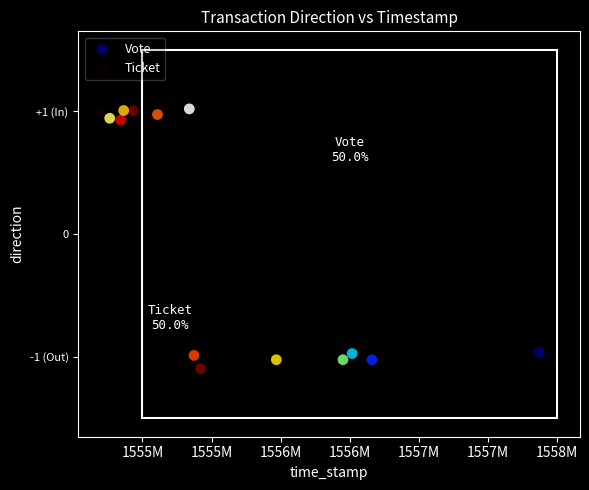

Which series reaches the maximum Y coordinate?

Ticket